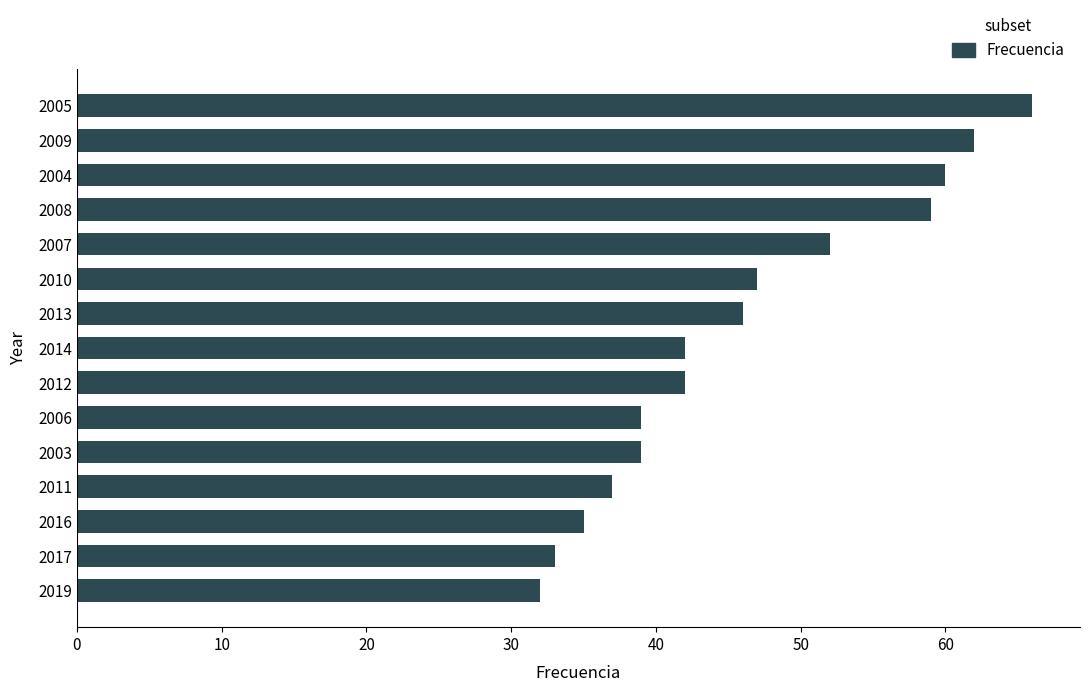

What is the value of the 1st bar from the top?

66